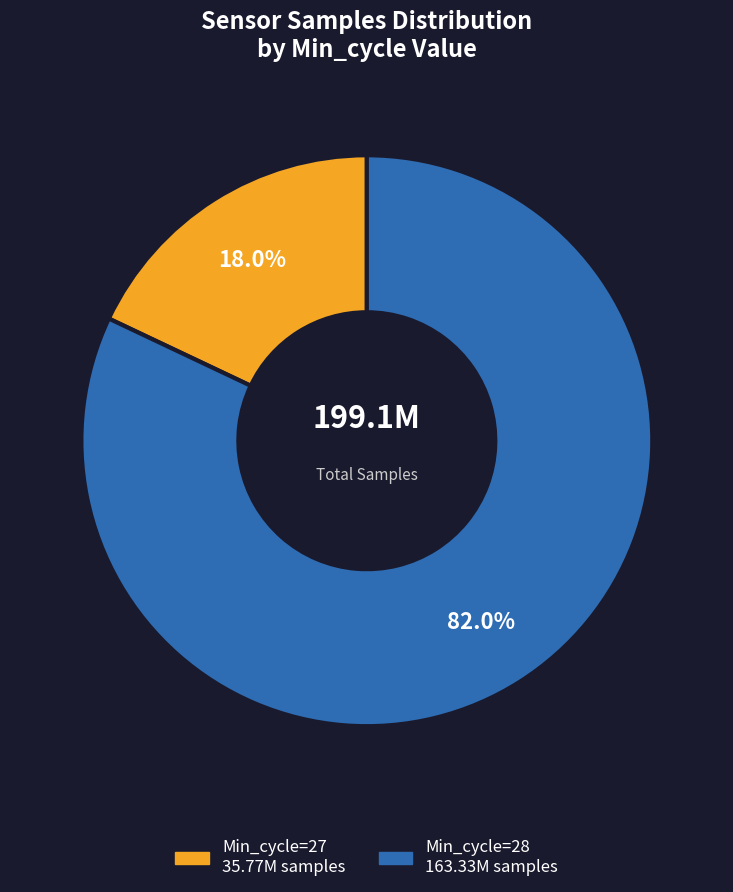

Is there any slice that represents more than half of the pie?

Yes